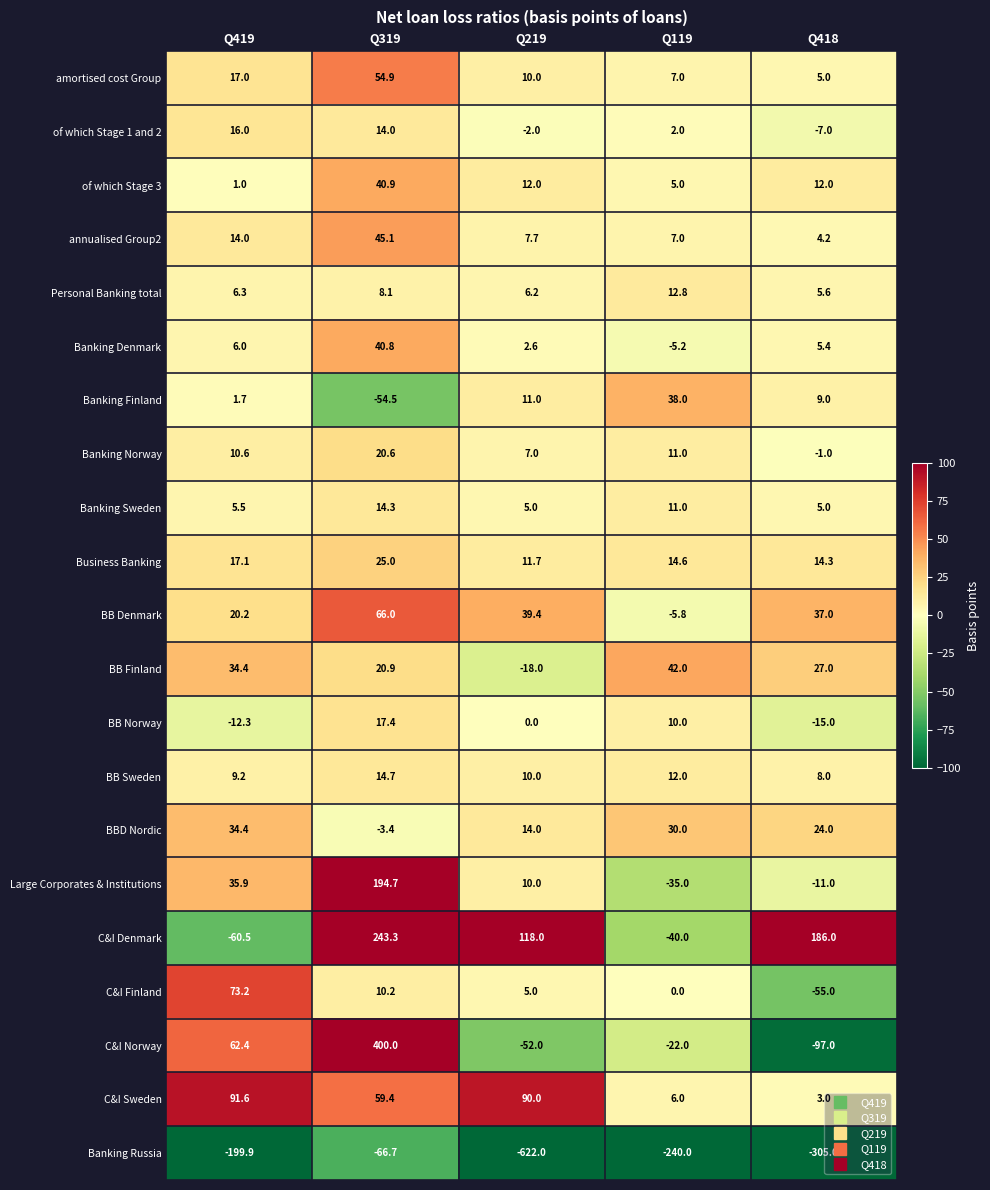

Which label corresponds to the smallest value in the chart?

Q219